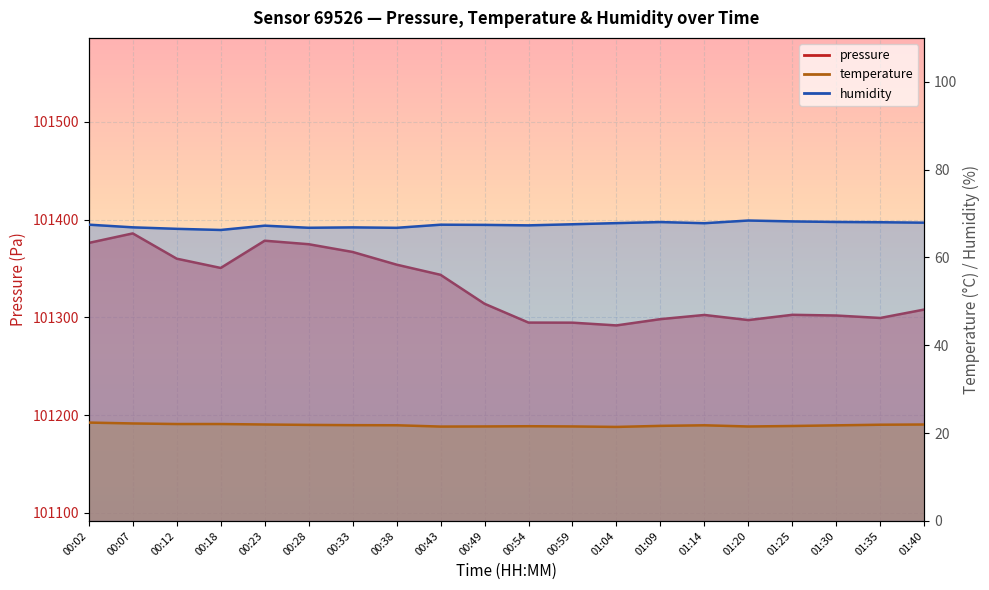

What is the label of the 4th point from the left?

00:18